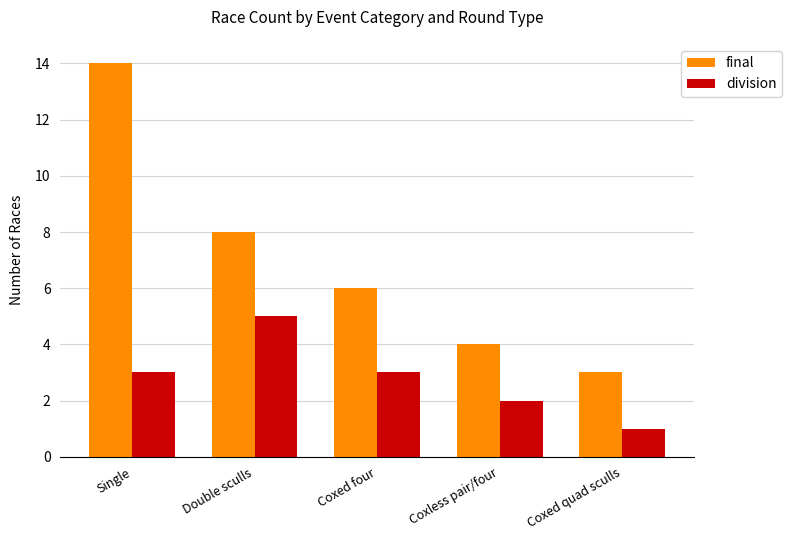

What is the approximate value of division at Double sculls?

5